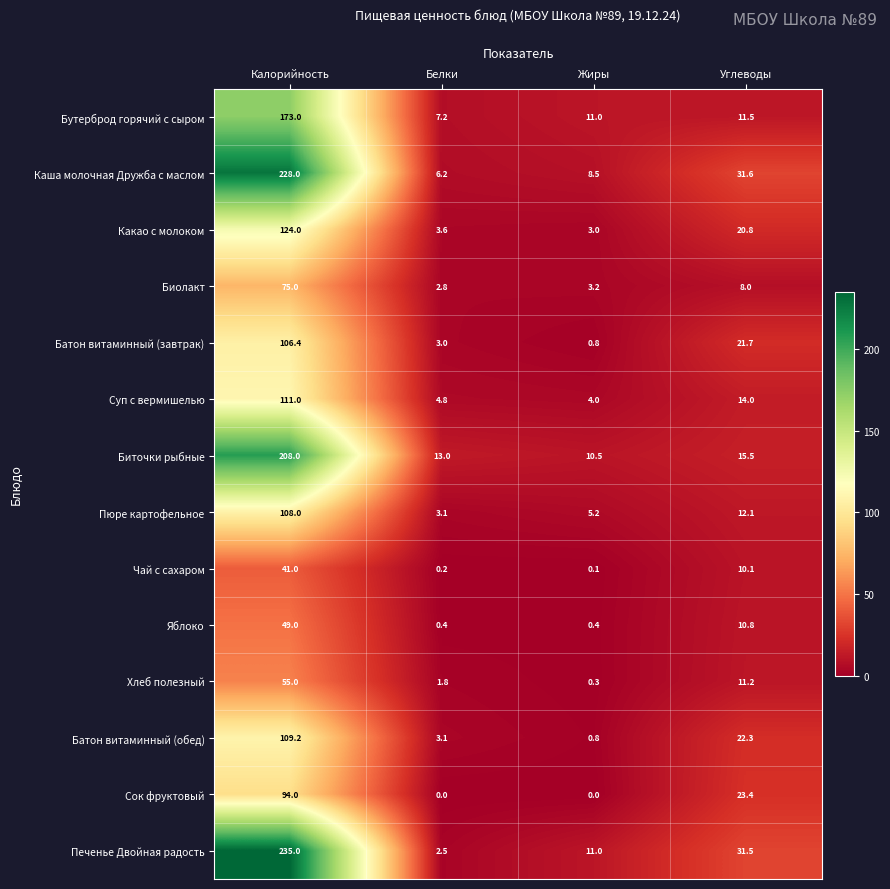

True or false: Каша молочная Дружба с маслом has a value of 134.0 at Калорийность.

False